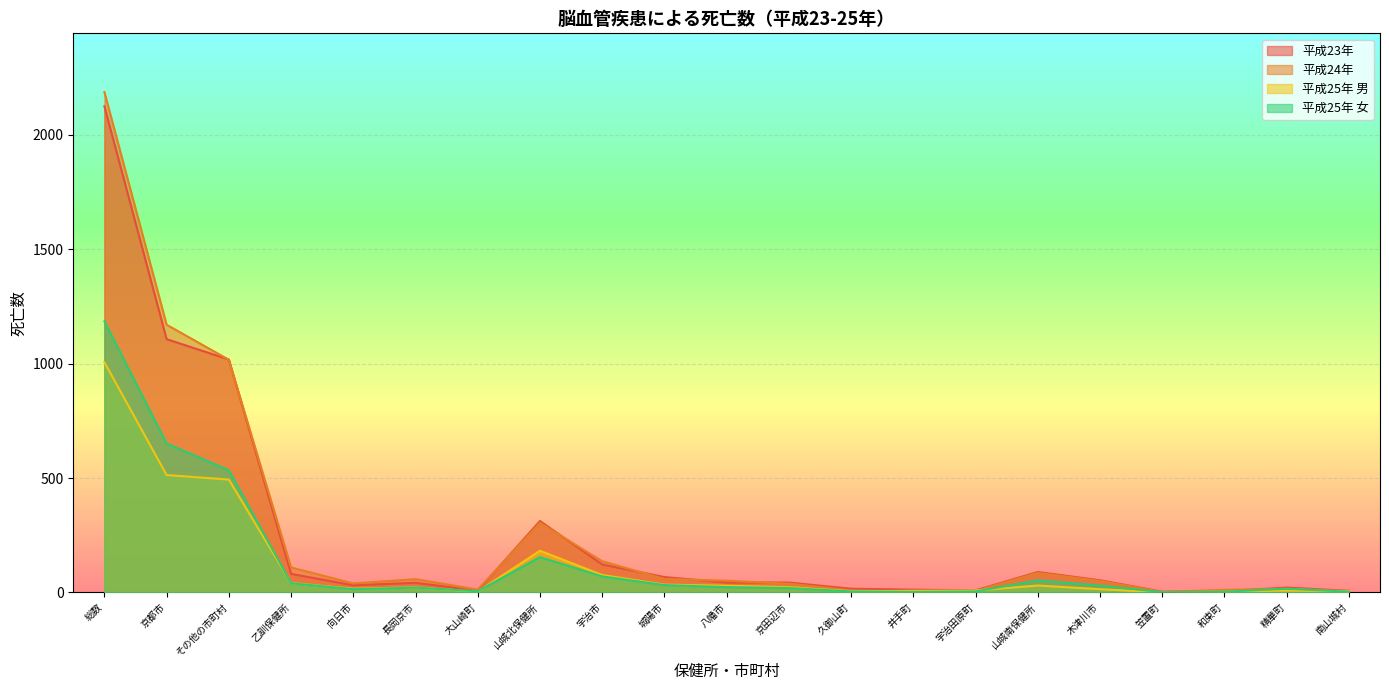

At which label does 平成23年 first exceed 43?

総数